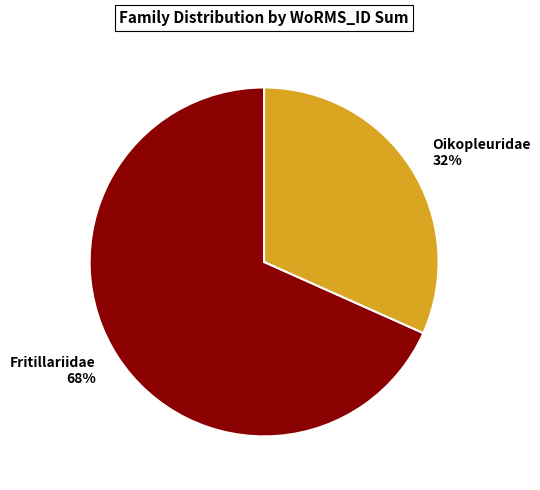

Combined, do Oikopleuridae and Fritillariidae account for over 50%?

Yes